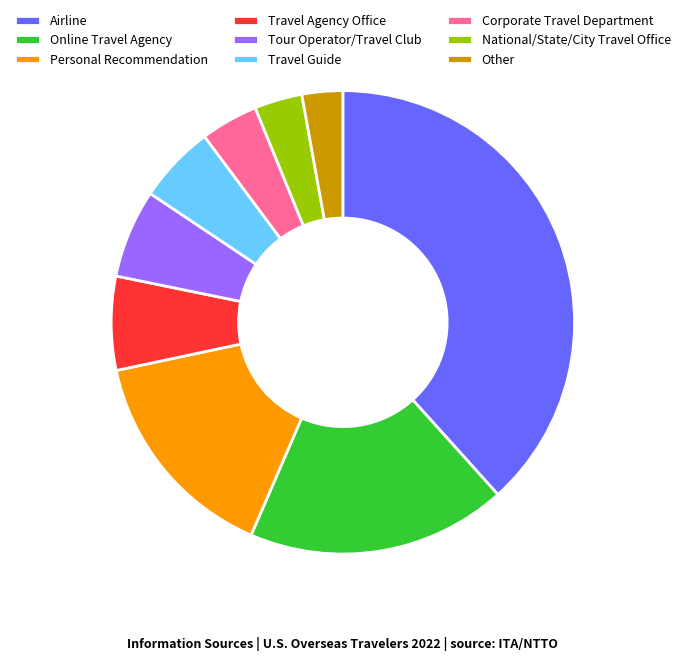

True or false: National/State/City Travel Office accounts for 10% of the total.

False